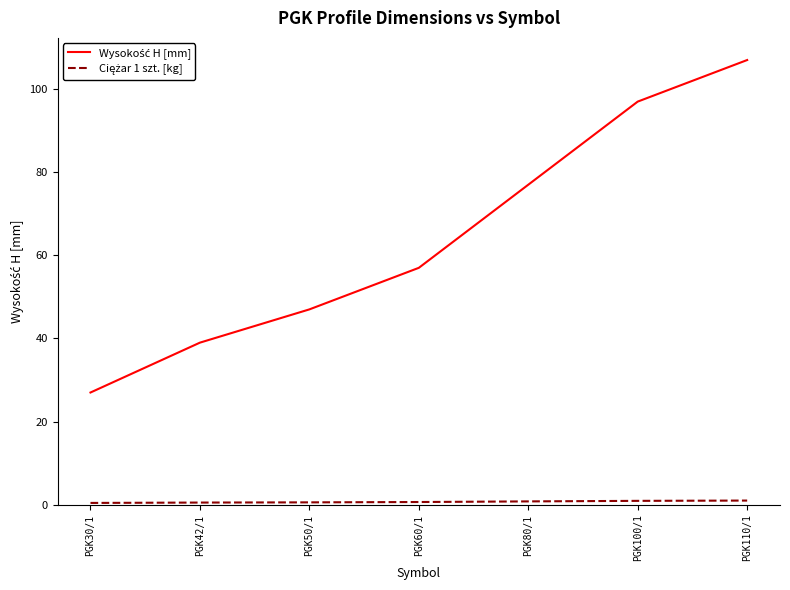

What is the greatest value displayed?

107.0